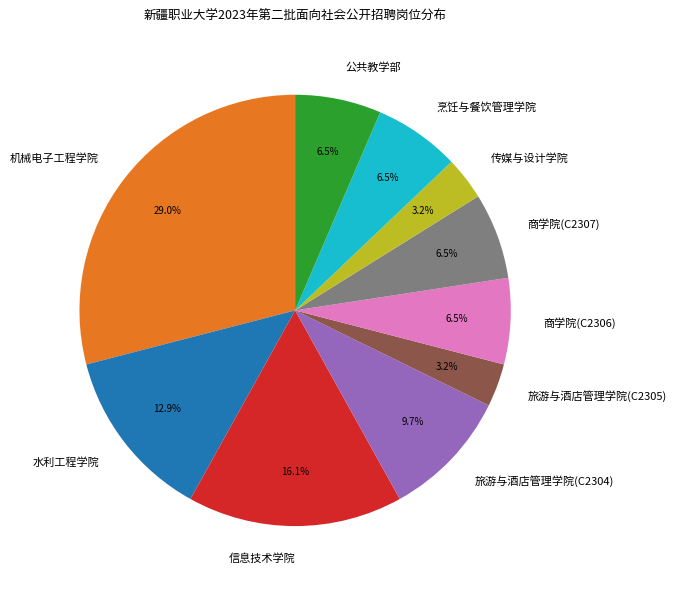

How much of the chart is everything except 机械电子工程学院?

71.0%